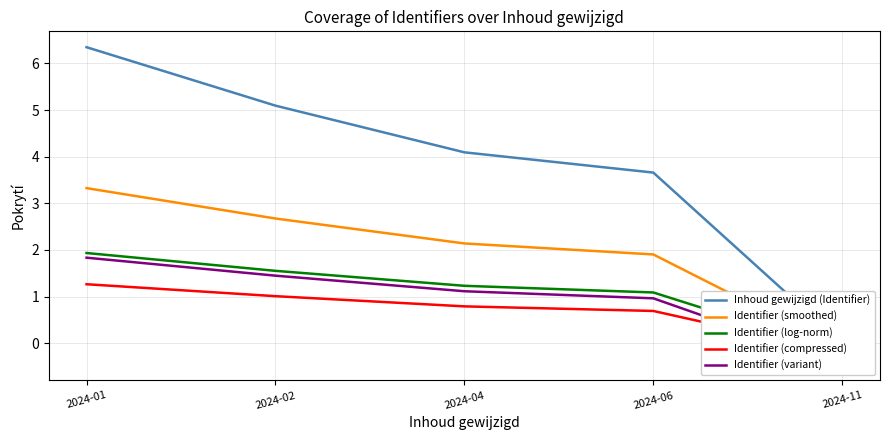

Read the Identifier (smoothed) value at 2024-04.

2.1